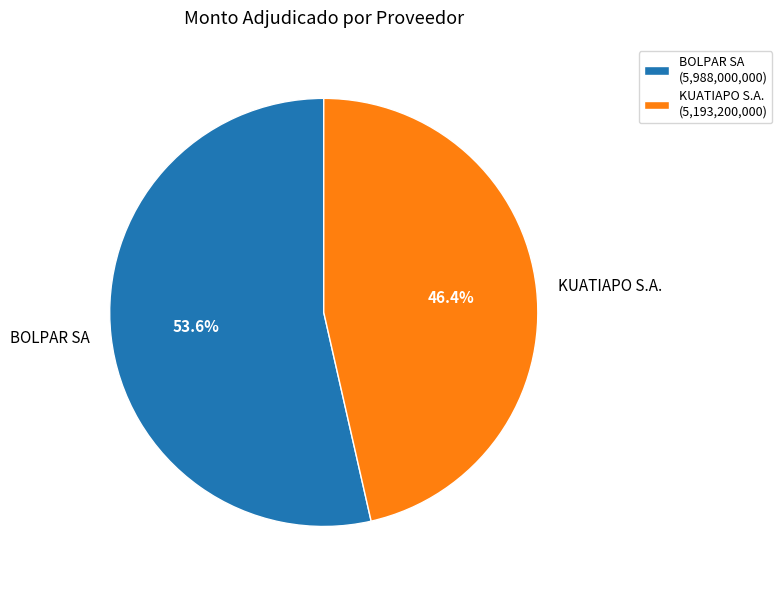

The KUATIAPO S.A. slice represents 46% of the pie. True or false?

True